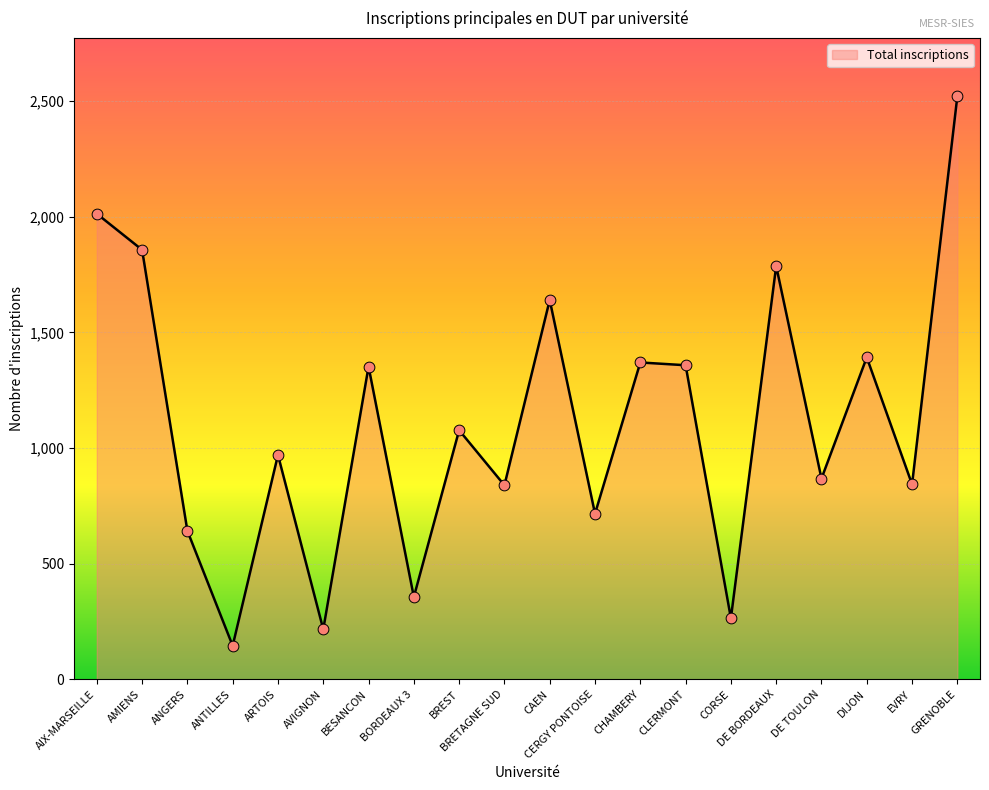

What is the ratio of the value at ANTILLES to the value at DIJON?

0.1